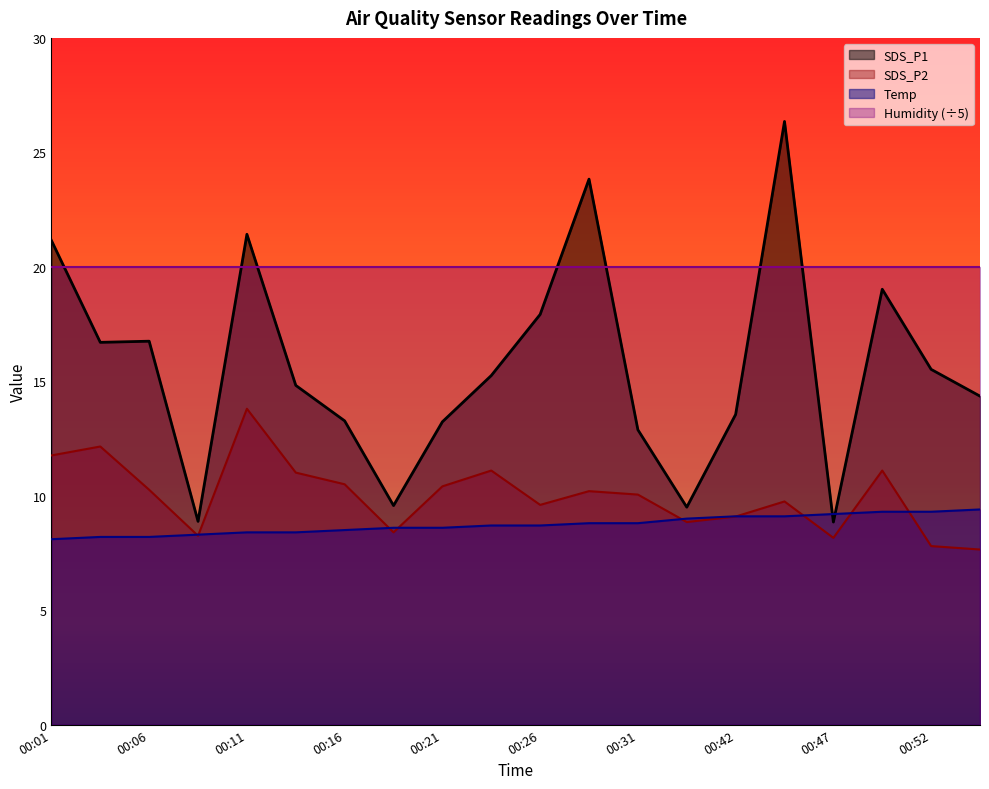

Is the value of Temp at 00:11 greater than the value of SDS_P2 at 00:16?

No